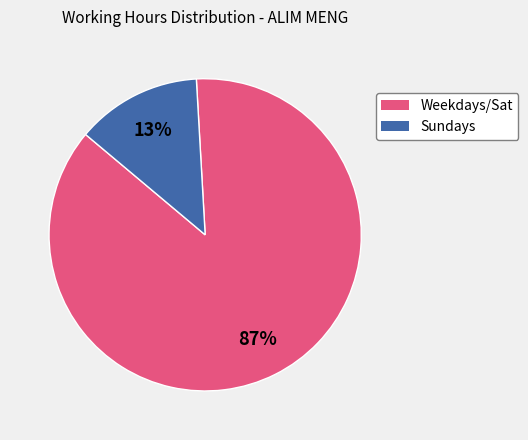

To the nearest percent, what is the average slice percentage?

50%